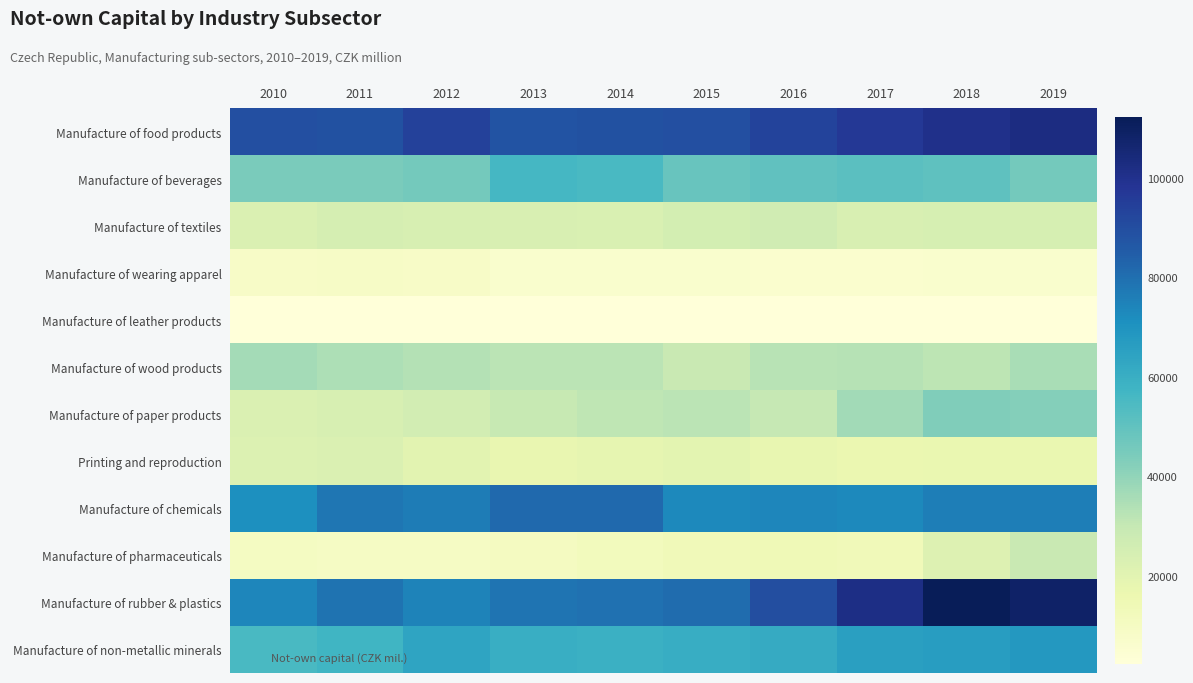

Reading right to left, transcribe all the data shown in this chart.

Manufacture of food products: 2019=102471	2018=100279	2017=96788	2016=92990	2015=89168	2014=88892	2013=87898	2012=93999	2011=88665	2010=89270
Manufacture of beverages: 2019=45745	2018=50768	2017=51564	2016=50097	2015=48322	2014=55395	2013=56137	2012=45985	2011=44695	2010=44527
Manufacture of textiles: 2019=24252	2018=24354	2017=23448	2016=26537	2015=25111	2014=23214	2013=23345	2012=24009	2011=24782	2010=22569
Manufacture of wearing apparel: 2019=6426	2018=6196	2017=6060	2016=5880	2015=6281	2014=6439	2013=6101	2012=8248	2011=8679	2010=8277
Manufacture of leather products: 2019=2234	2018=2219	2017=2601	2016=2630	2015=2424	2014=2609	2013=2538	2012=2395	2011=2254	2010=2340
Manufacture of wood products: 2019=35394	2018=31722	2017=33104	2016=32474	2015=28885	2014=31919	2013=31901	2012=33375	2011=34607	2010=36464
Manufacture of paper products: 2019=42428	2018=43307	2017=36609	2016=29854	2015=32100	2014=31042	2013=29324	2012=25812	2011=23978	2010=22784
Printing and reproduction: 2019=17131	2018=16953	2017=16609	2016=17791	2015=19764	2014=18252	2013=17676	2012=19962	2011=22760	2010=22094
Manufacture of chemicals: 2019=75941	2018=75997	2017=73004	2016=73968	2015=73112	2014=81498	2013=81526	2012=76321	2011=78229	2010=71113
Manufacture of pharmaceuticals: 2019=29003	2018=21949	2017=13091	2016=14198	2015=13082	2014=12097	2013=10772	2012=9383	2011=9116	2010=10057
Manufacture of rubber & plastics: 2019=108399	2018=112255	2017=101589	2016=89860	2015=80625	2014=79425	2013=78429	2012=74701	2011=78849	2010=73647
Manufacture of non-metallic minerals: 2019=68342	2018=66465	2017=65584	2016=61408	2015=60601	2014=59002	2013=60152	2012=63921	2011=57392	2010=55483